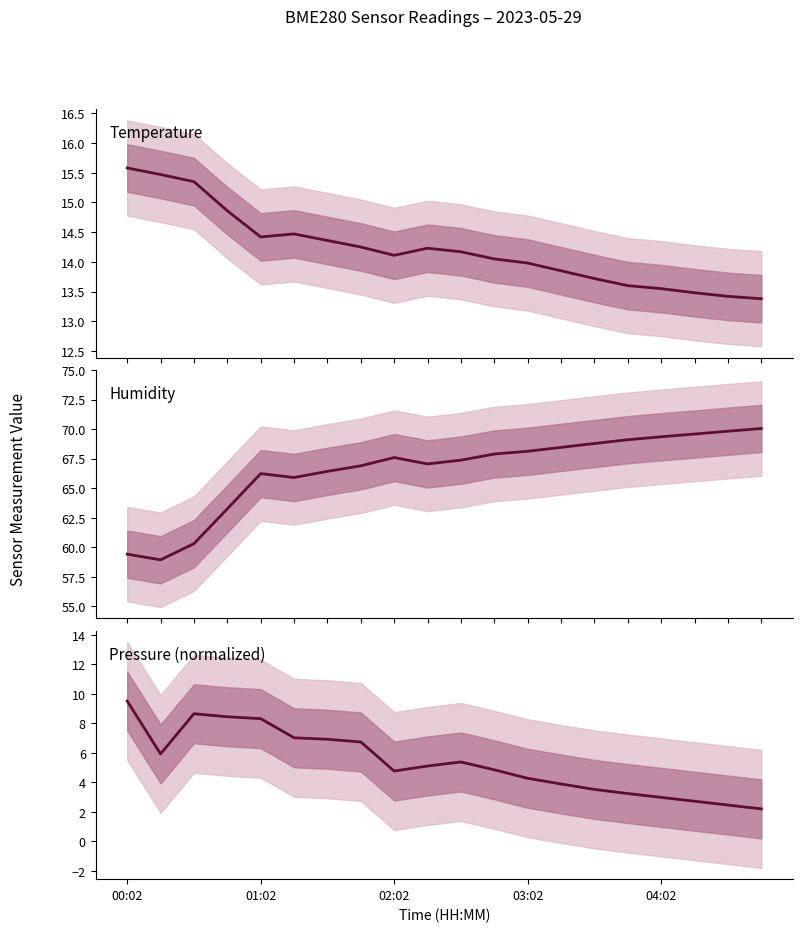

What position from the left is 01:02?

2